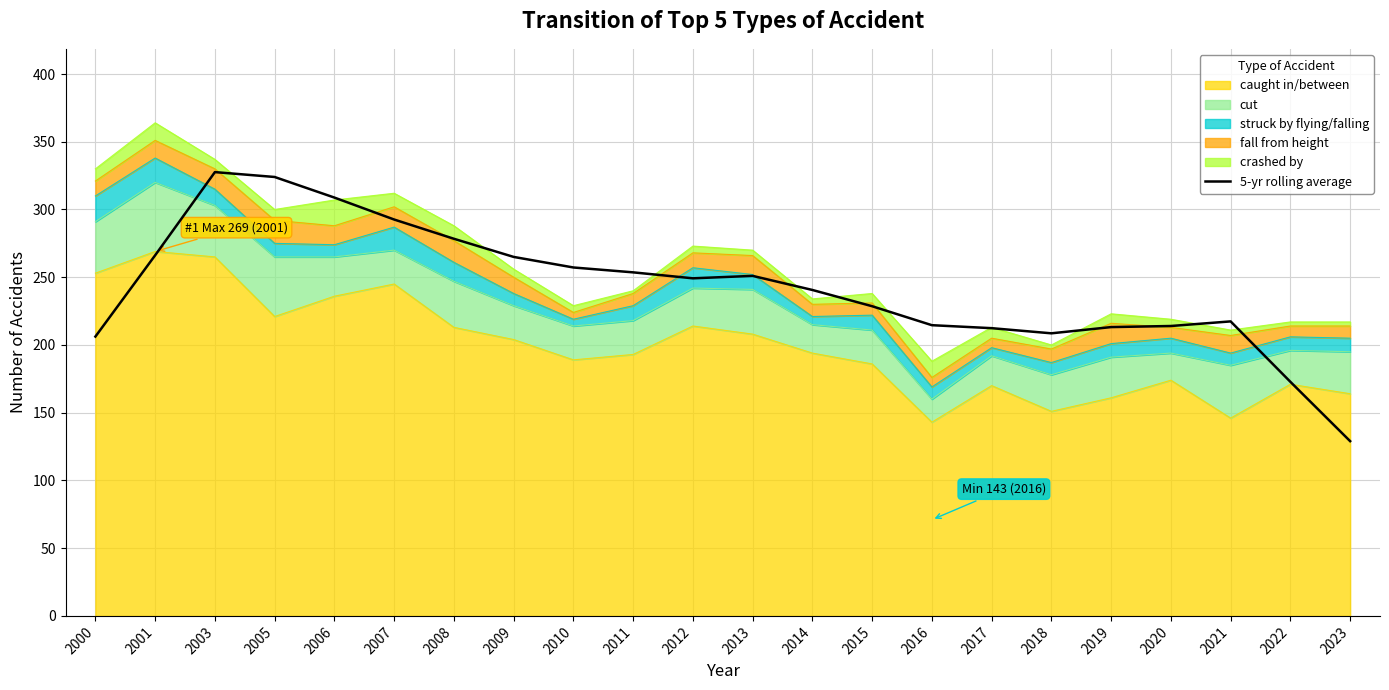

The chart shows a value of 308.8 at 2006. True or false?

True